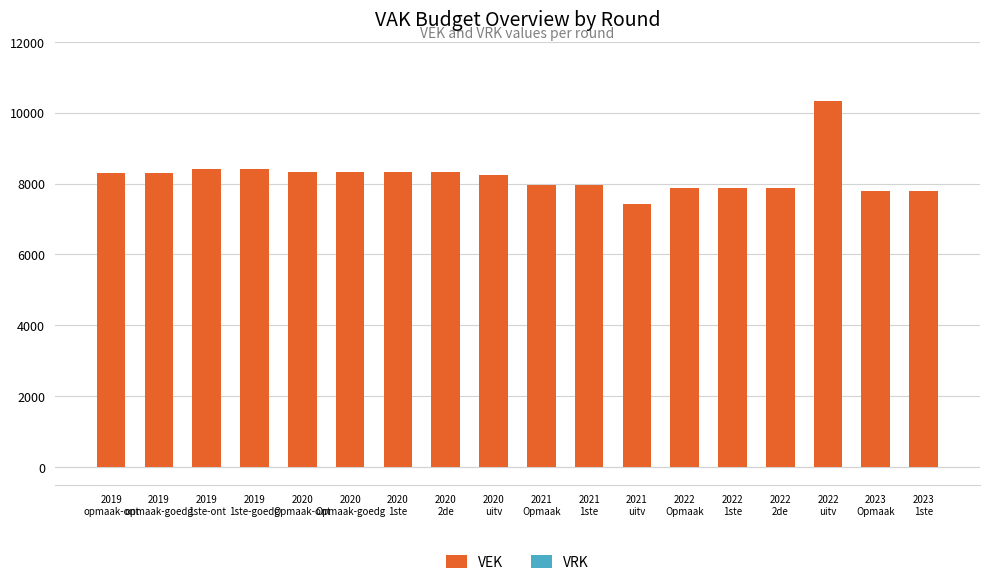

How many data points does each series have?

18